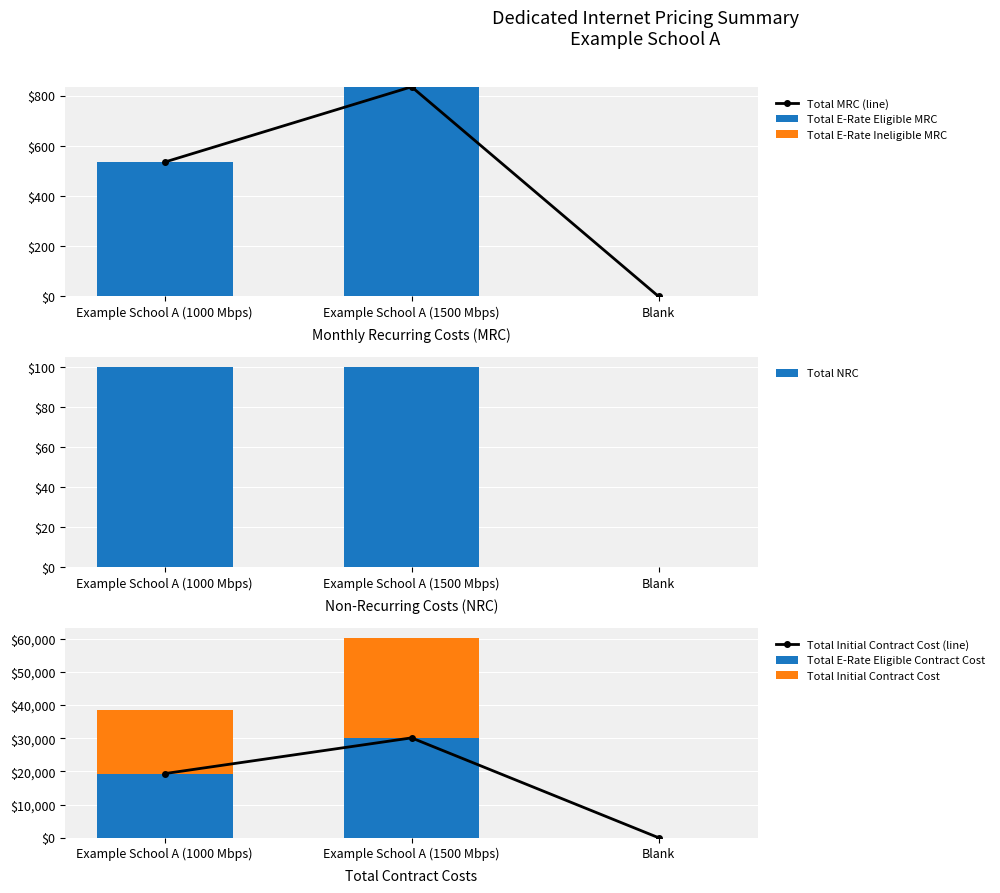

What is the difference between the highest and lowest values at Example School A (1000 Mbps)?

19258.2